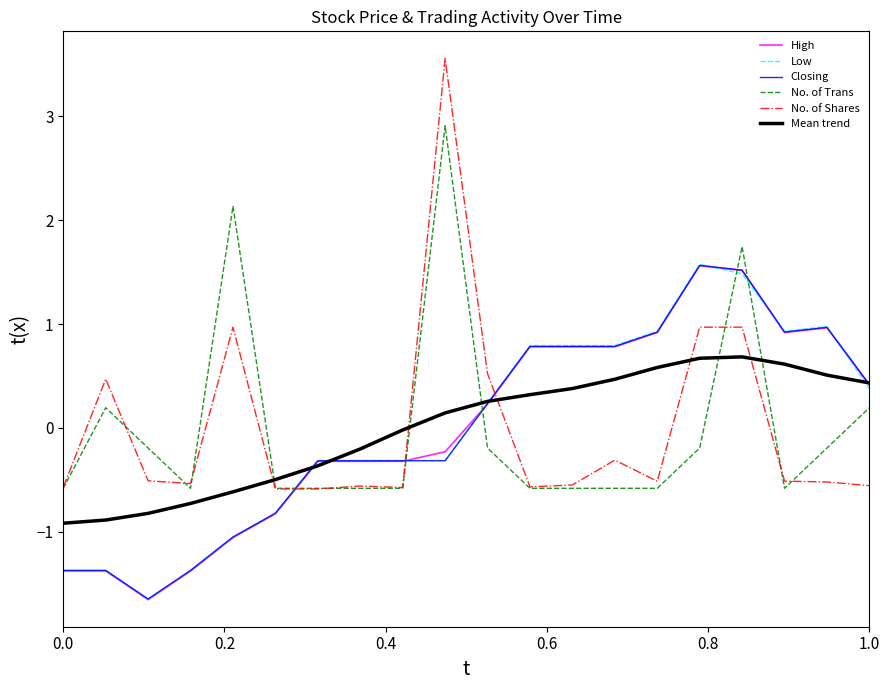

What is the lowest value of the Mean trend series?

-0.9